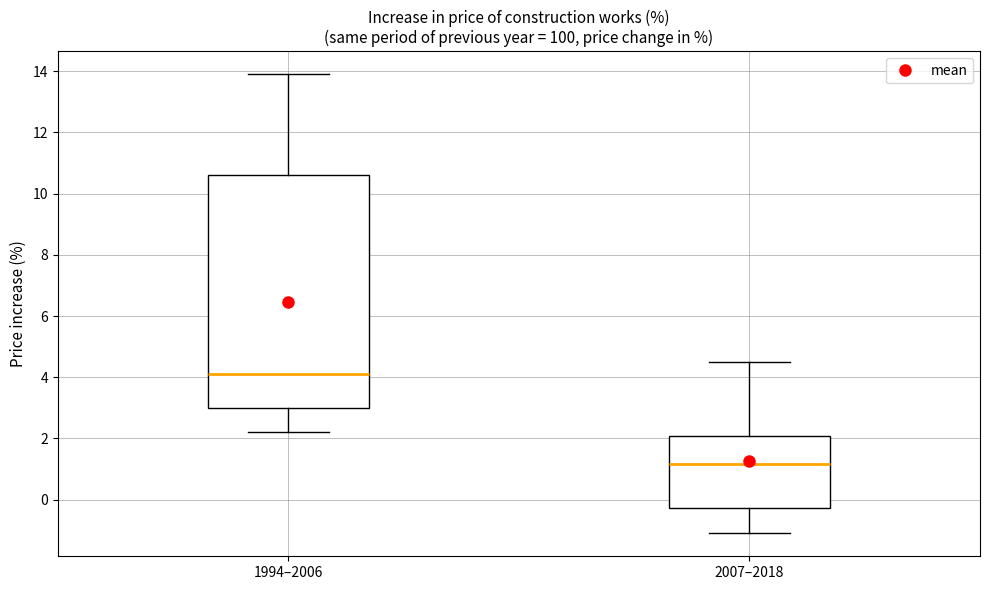

Reading left to right, transcribe this box plot: for each box, give where its median line is, the range the box spans, and where its two whiskers end, as read against the y-axis. The values are not printed on the chart, so give them approximately, as read against the axis.

1994–2006: median 4.2, box 3.0 to 10.6, whiskers 2.2 to 14.0
2007–2018: median 1.2, box -0.2 to 2.0, whiskers -1.0 to 4.6